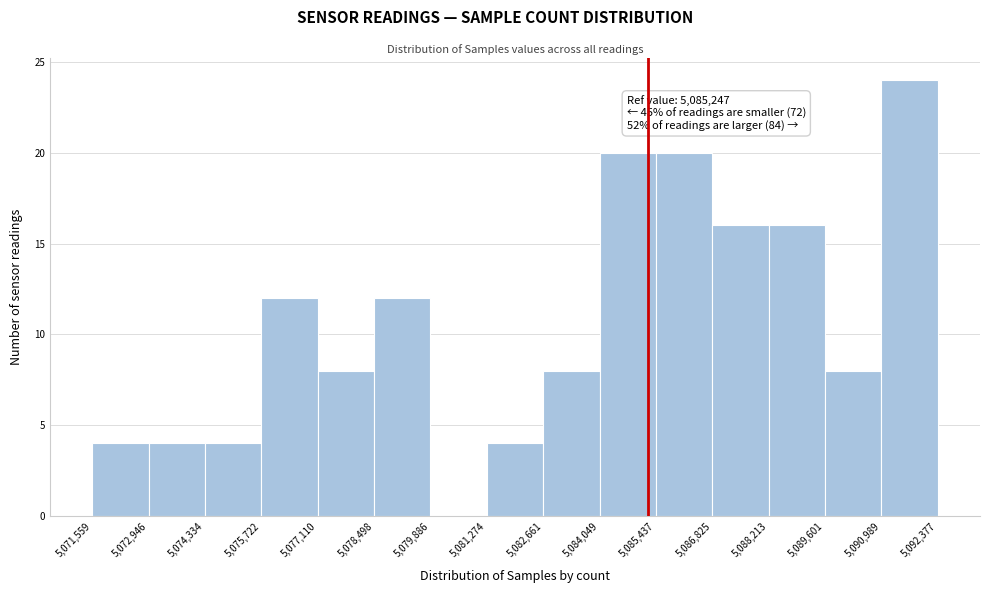

Over which range of the x-axis is the bar tallest?

5,090,989 to 5,092,377